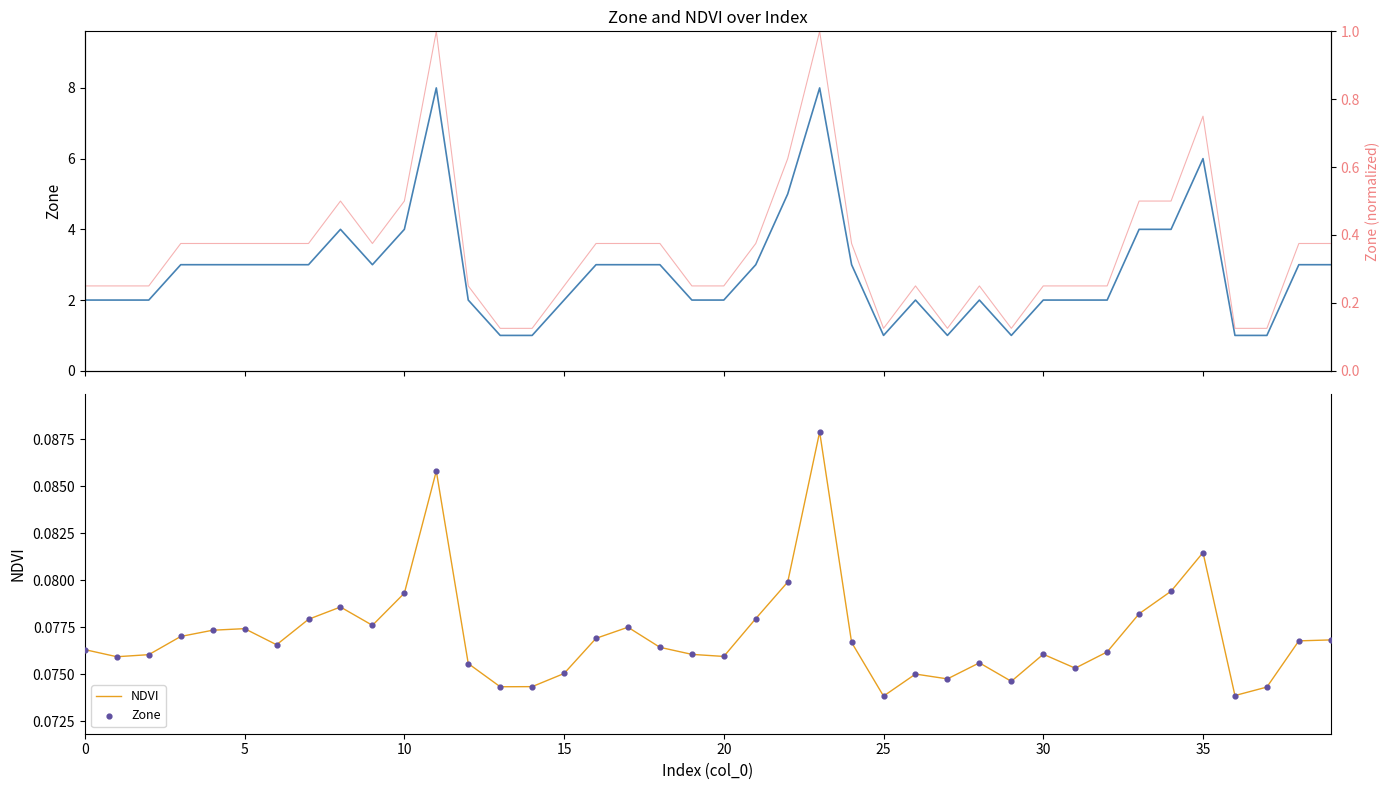

What is the total value across all series at 33?

0.7